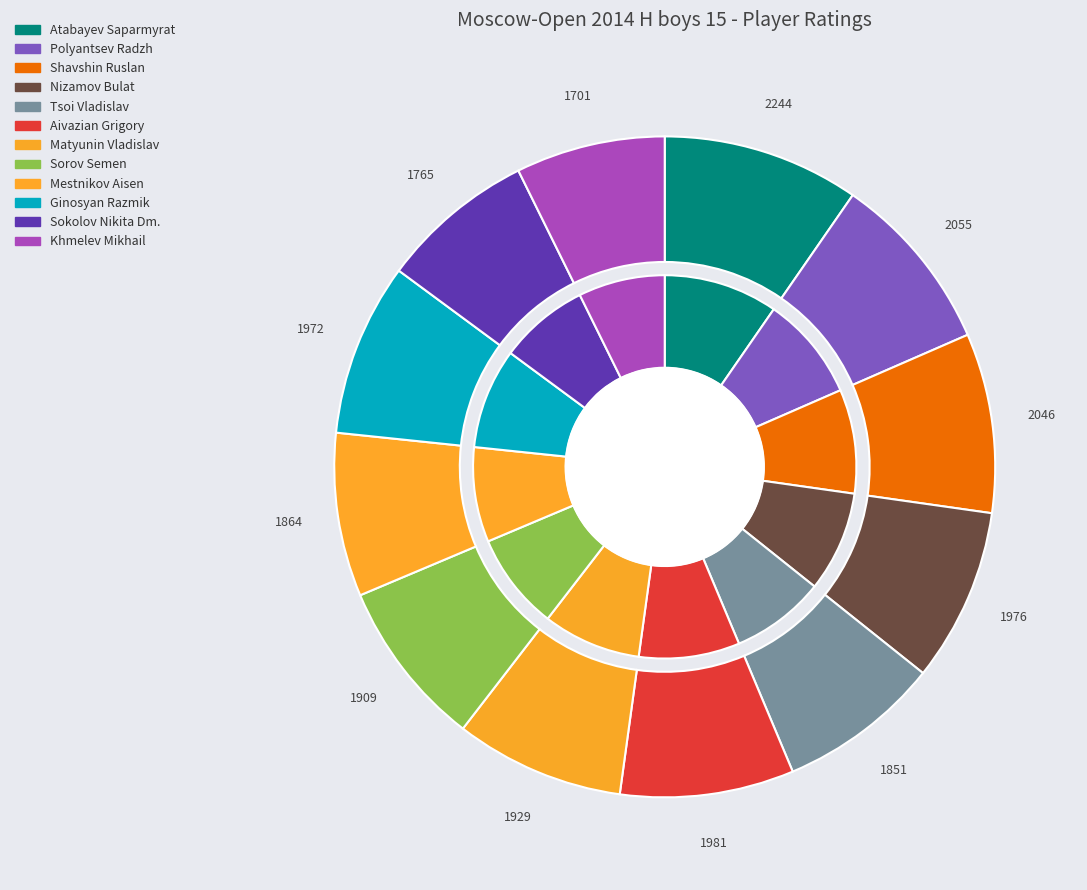

Which slice is the largest?

Atabayev Saparmyrat